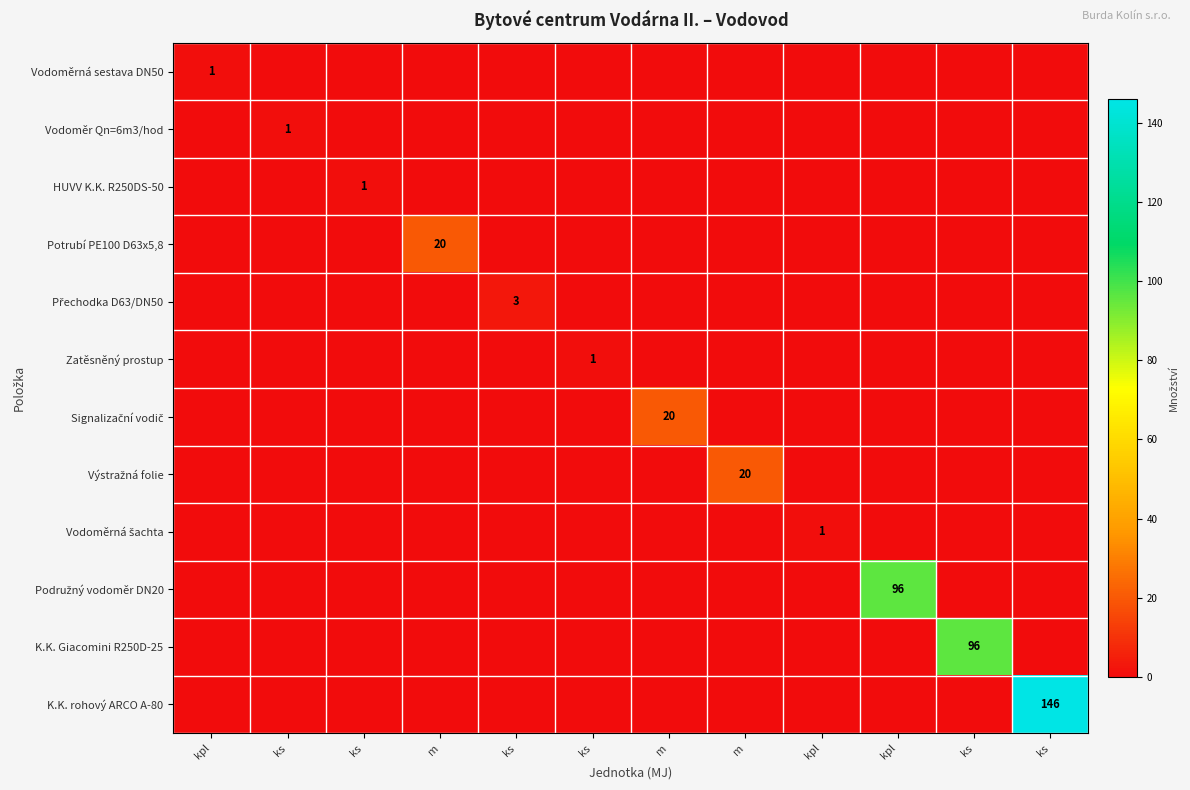

Which has a higher value, ks or ks?

ks